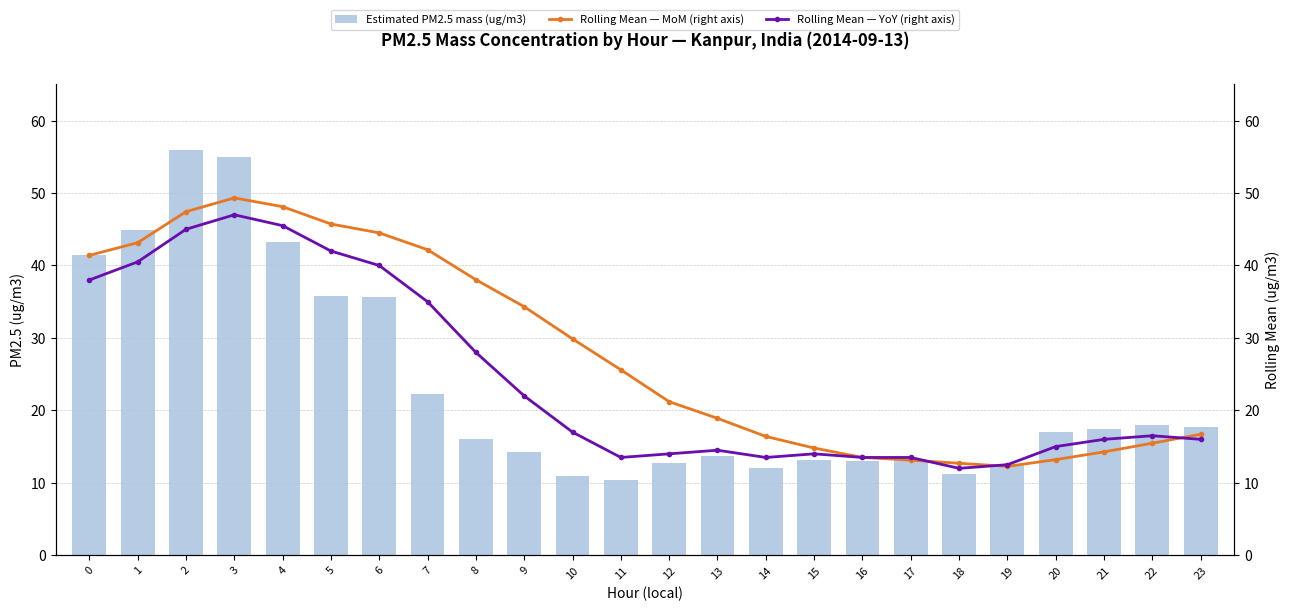

List the labels in order of Rolling Mean — MoM (right axis) value, largest first.

3, 4, 2, 5, 6, 1, 7, 0, 8, 9, 10, 11, 12, 13, 23, 14, 22, 15, 21, 16, 20, 17, 18, 19